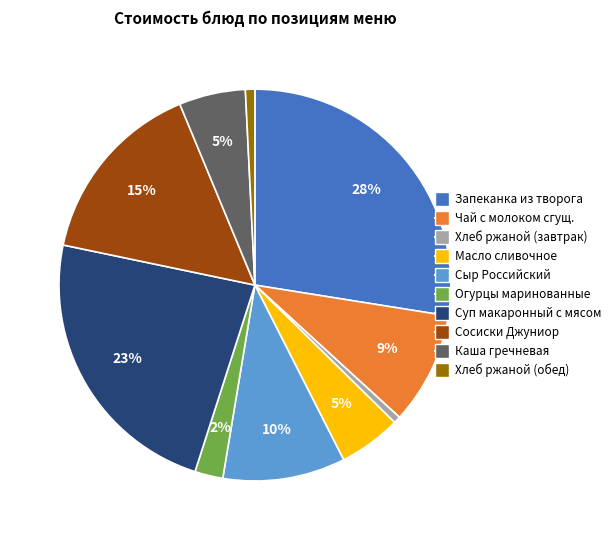

Is there a majority slice in this chart?

No